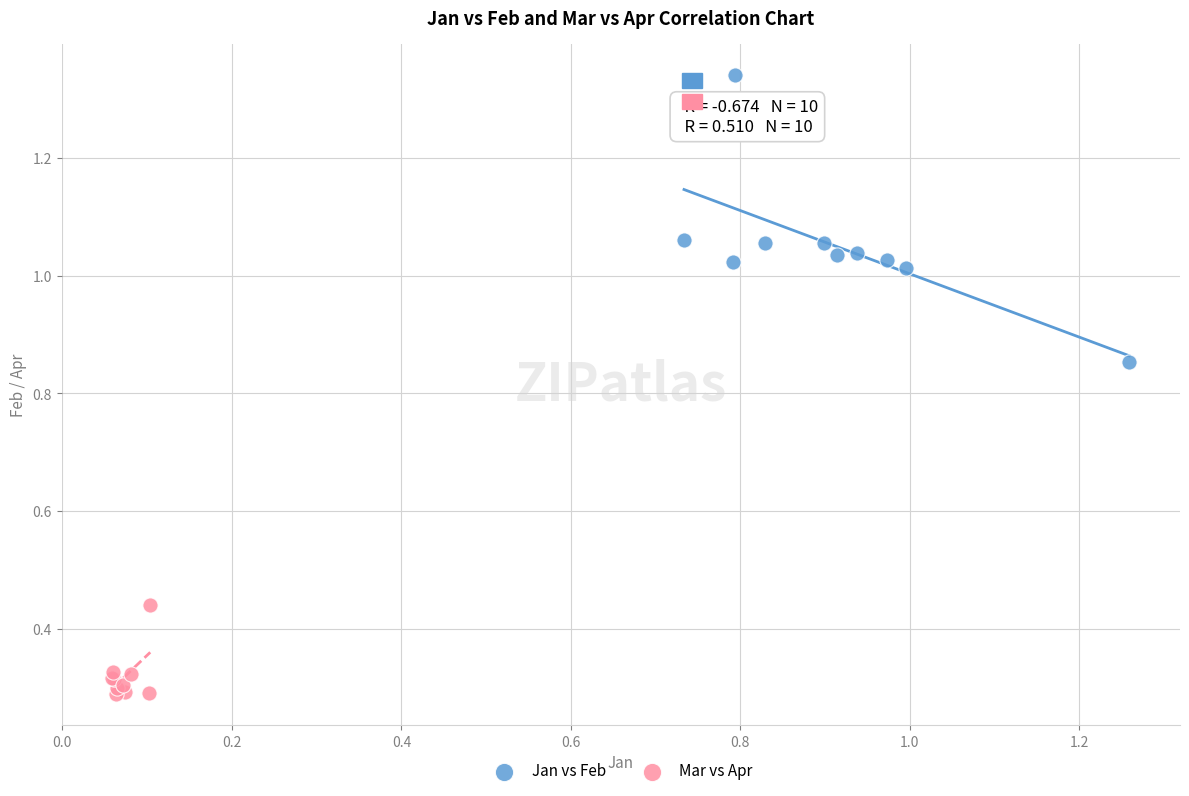

Which series contains the highest Y value?

Jan vs Feb